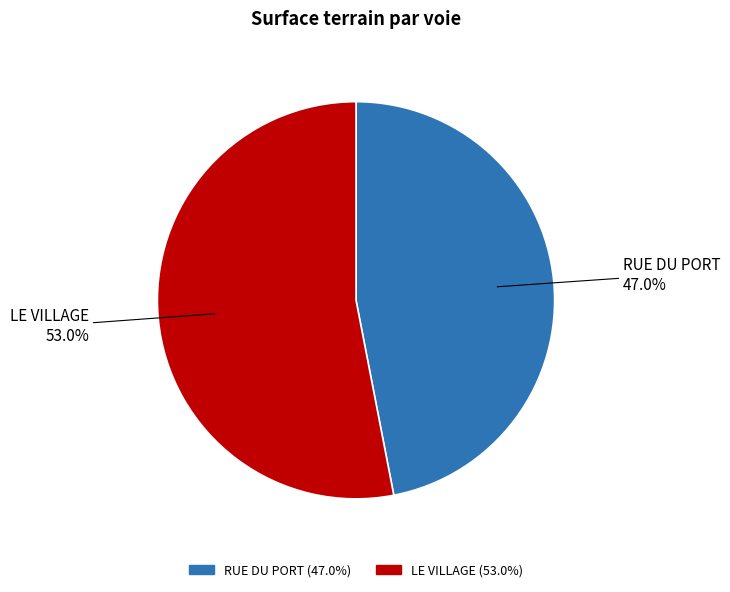

Is LE VILLAGE the majority of the pie?

Yes